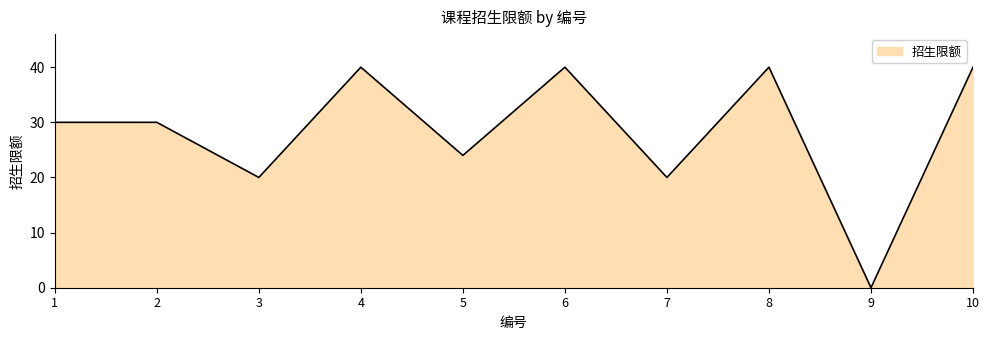

Reading right to left, list all the values displayed in this chart.

40	0	40	20	40	24	40	20	30	30